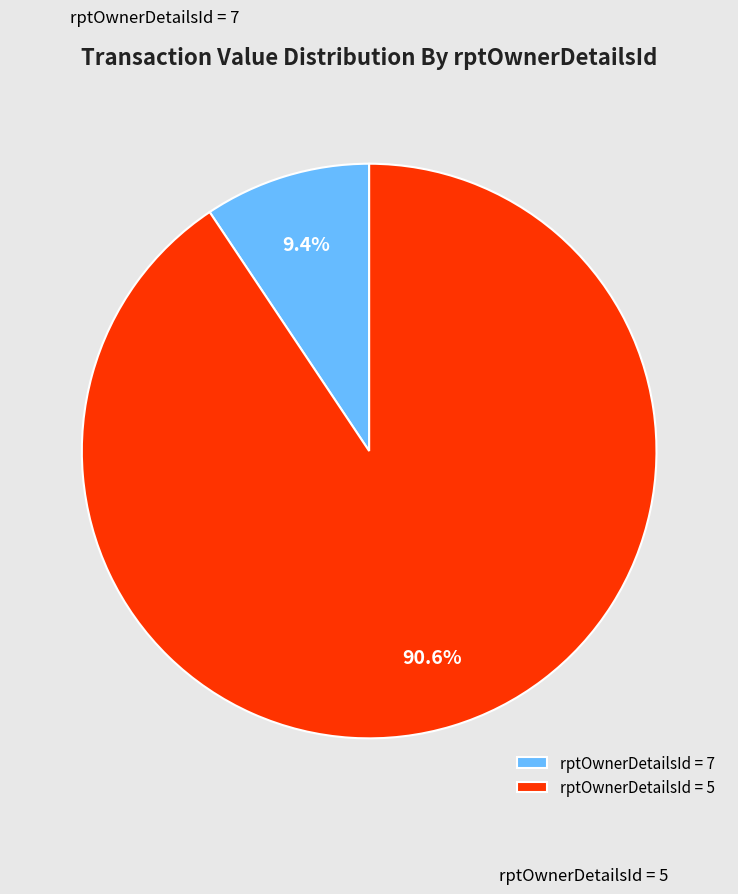

Count the number of slices in the pie.

2